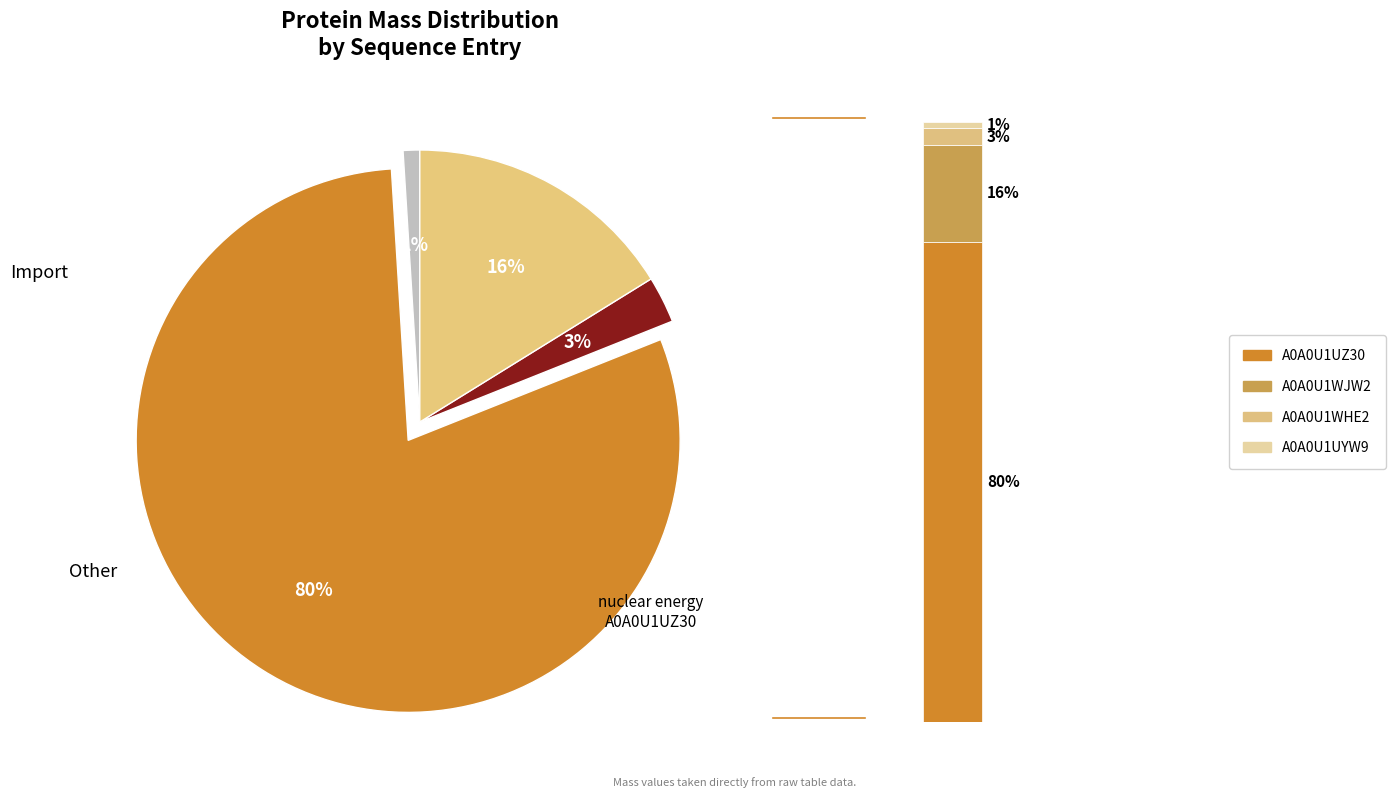

Does A0A0U1UZ30 account for over 50% of the chart?

Yes